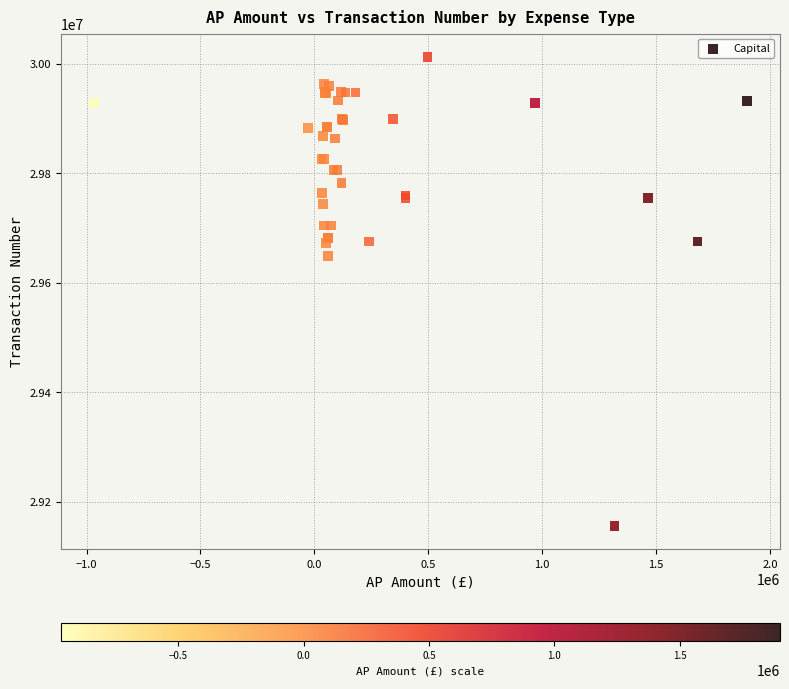

What Y value in the scatter plot is closest to 29583676?

29649292